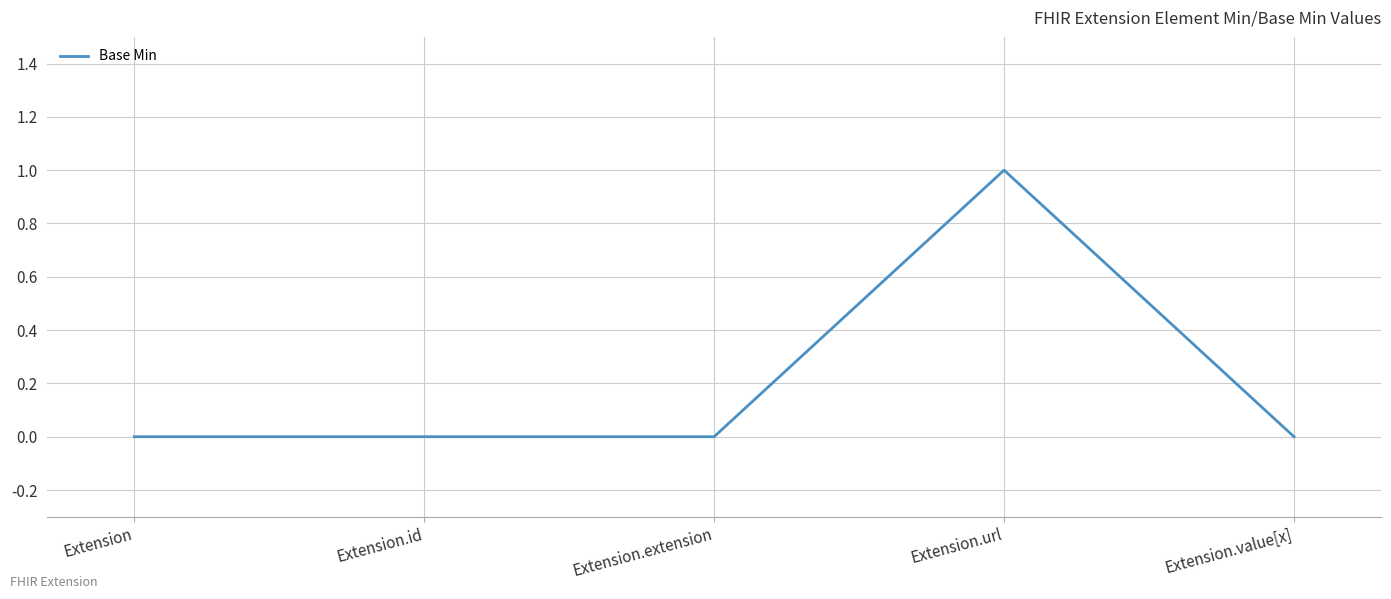

True or false: the data shows 0 at Extension.value[x].

True